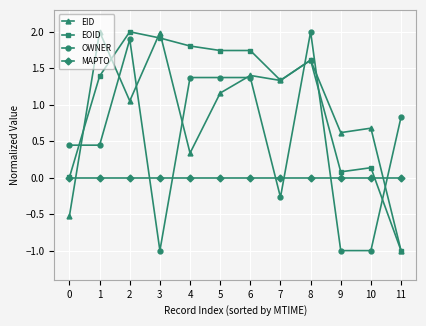

Rank the series by their average value, from highest to lowest.

EOID, EID, OWNER, MAPTO